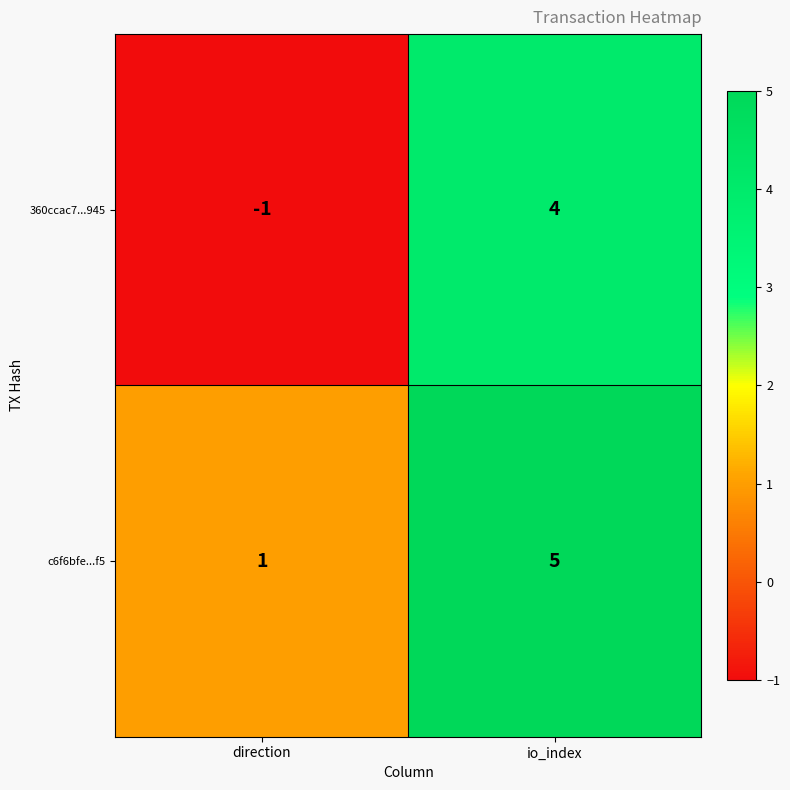

At which label is 360ccac7...945 closest to 1?

direction